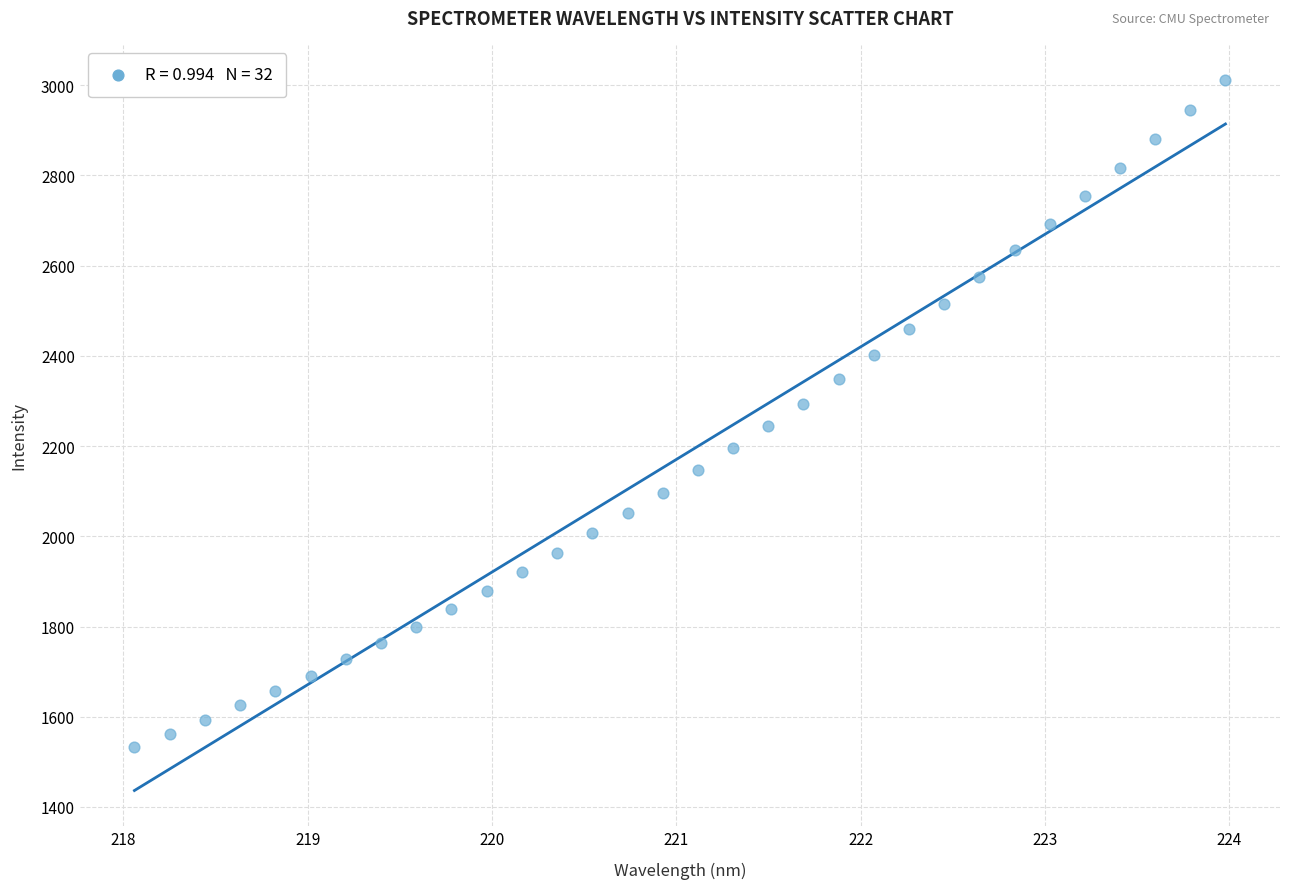

What is the range of Y values (max minus min)?

1478.1